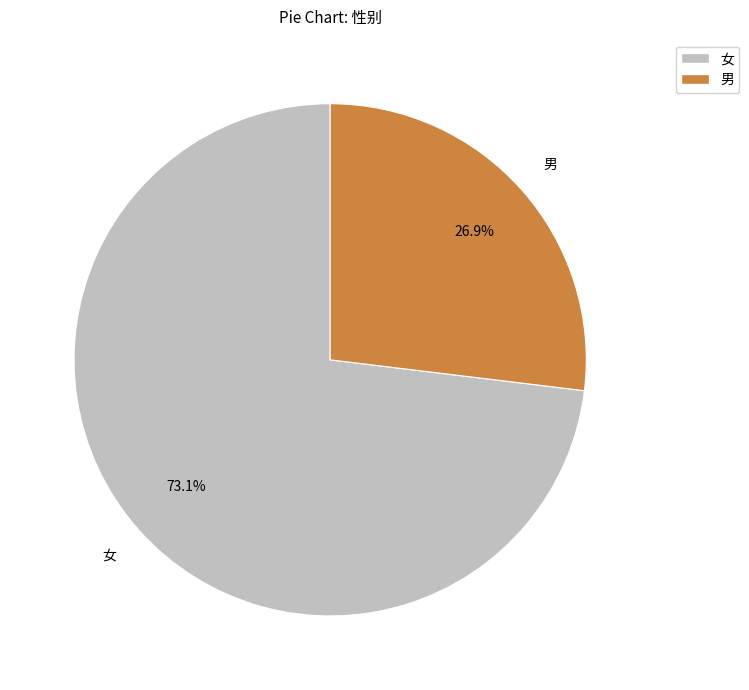

How many segments does this pie chart have?

2